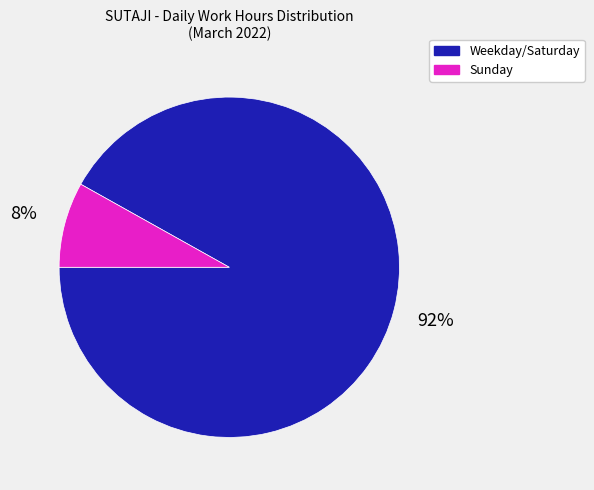

What percentage is the Weekday/Saturday slice, to the nearest percent?

92%